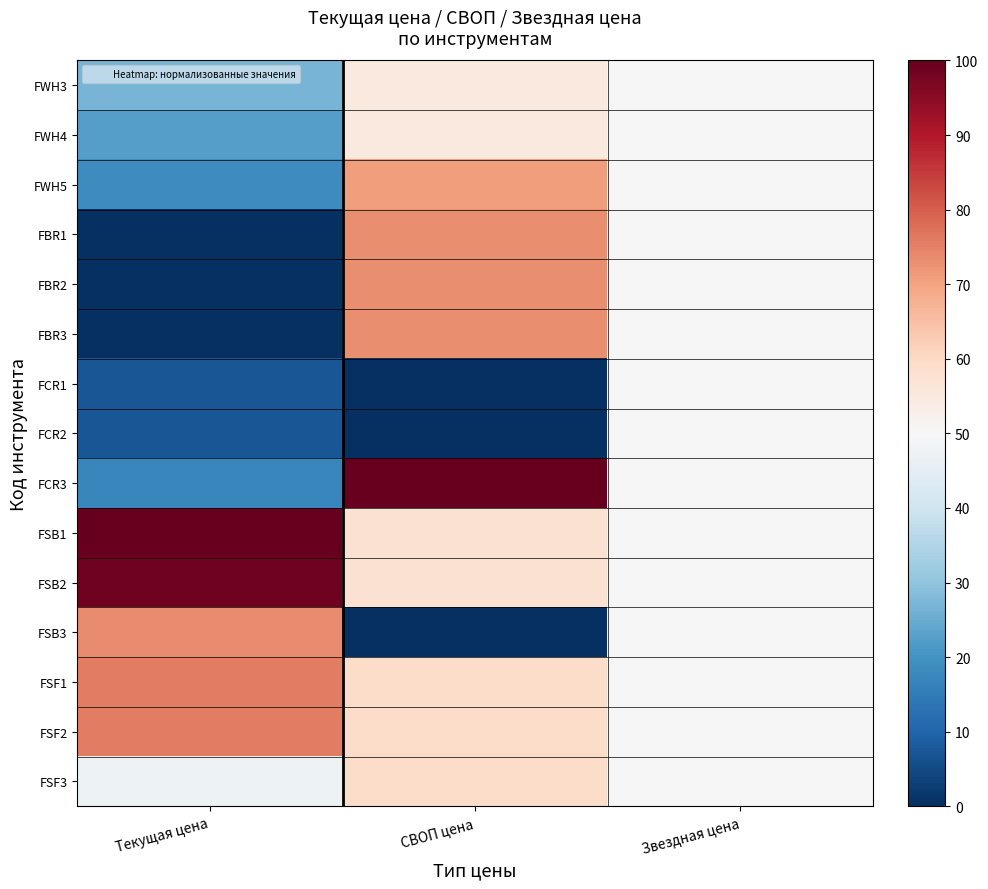

Reading left to right, what are all the values shown in this chart?

FWH3: Текущая цена=26.8	СВОП цена=55.1	Звездная цена=50.0
FWH4: Текущая цена=22.4	СВОП цена=55.0	Звездная цена=50.0
FWH5: Текущая цена=18.6	СВОП цена=70.9	Звездная цена=50.0
FBR1: Текущая цена=0.0	СВОП цена=73.4	Звездная цена=50.0
FBR2: Текущая цена=0.0	СВОП цена=73.4	Звездная цена=50.0
FBR3: Текущая цена=0.0	СВОП цена=73.4	Звездная цена=50.0
FCR1: Текущая цена=7.4	СВОП цена=0.0	Звездная цена=50.0
FCR2: Текущая цена=7.4	СВОП цена=0.0	Звездная цена=50.0
FCR3: Текущая цена=17.2	СВОП цена=100.0	Звездная цена=50.0
FSB1: Текущая цена=100.0	СВОП цена=57.5	Звездная цена=50.0
FSB2: Текущая цена=98.8	СВОП цена=57.6	Звездная цена=50.0
FSB3: Текущая цена=73.4	СВОП цена=0.0	Звездная цена=50.0
FSF1: Текущая цена=75.6	СВОП цена=59.0	Звездная цена=50.0
FSF2: Текущая цена=75.6	СВОП цена=59.0	Звездная цена=50.0
FSF3: Текущая цена=47.3	СВОП цена=59.0	Звездная цена=50.0